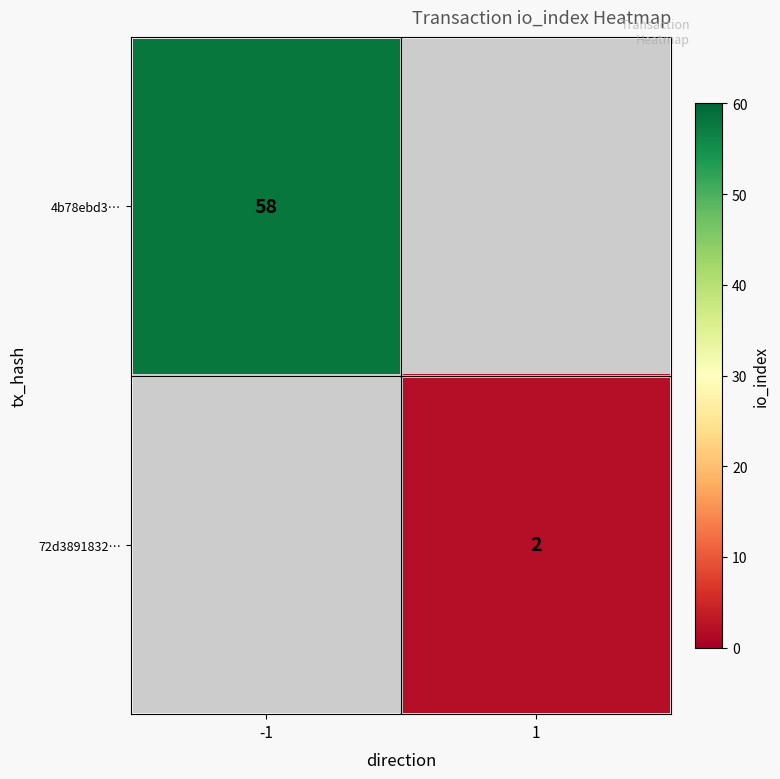

The 4b78ebd3… series shows 93 at -1. True or false?

False